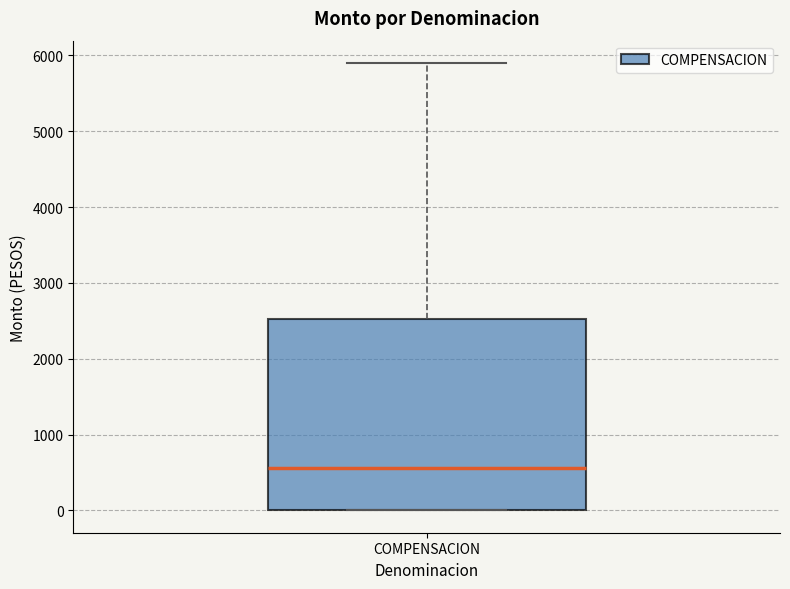

Transcribe this box plot: give where the median line is, the range the box spans, and where the two whiskers end, as read against the y-axis. The values are not printed on the chart, so give them approximately, as read against the axis.

median 600, box 0 to 2500, whiskers 0 to 5900